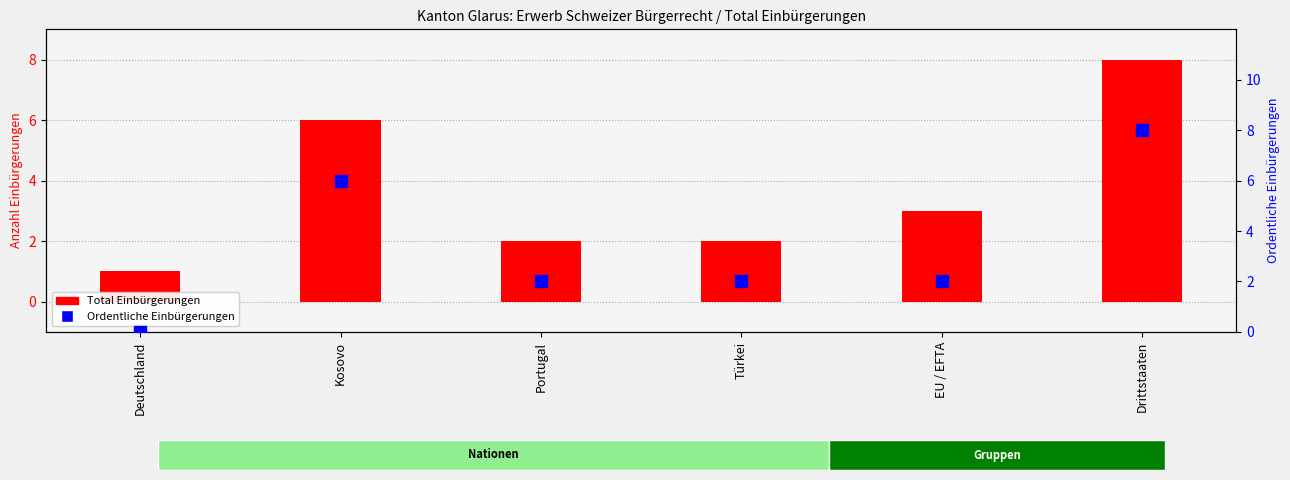

True or false: Ordentliche Einbürgerungen has a value of 8 at Drittstaaten.

True